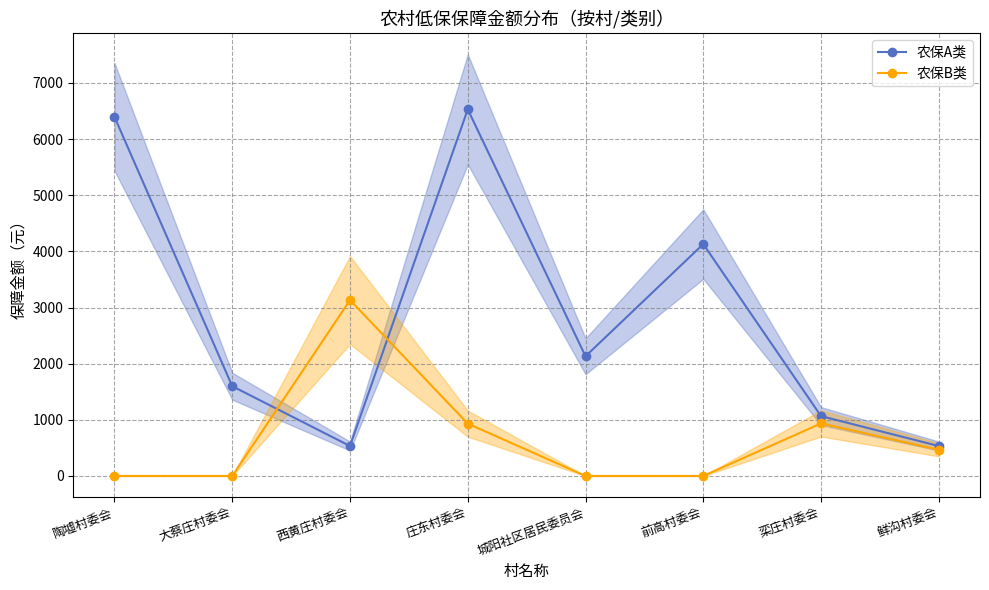

At which label does 农保B类 reach its peak?

西黄庄村委会